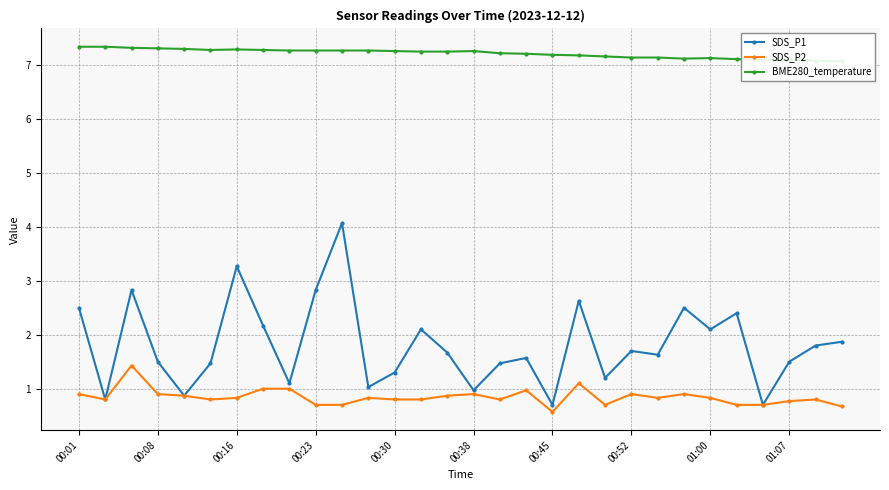

The value of SDS_P1 at 14 is 3.0. True or false?

False